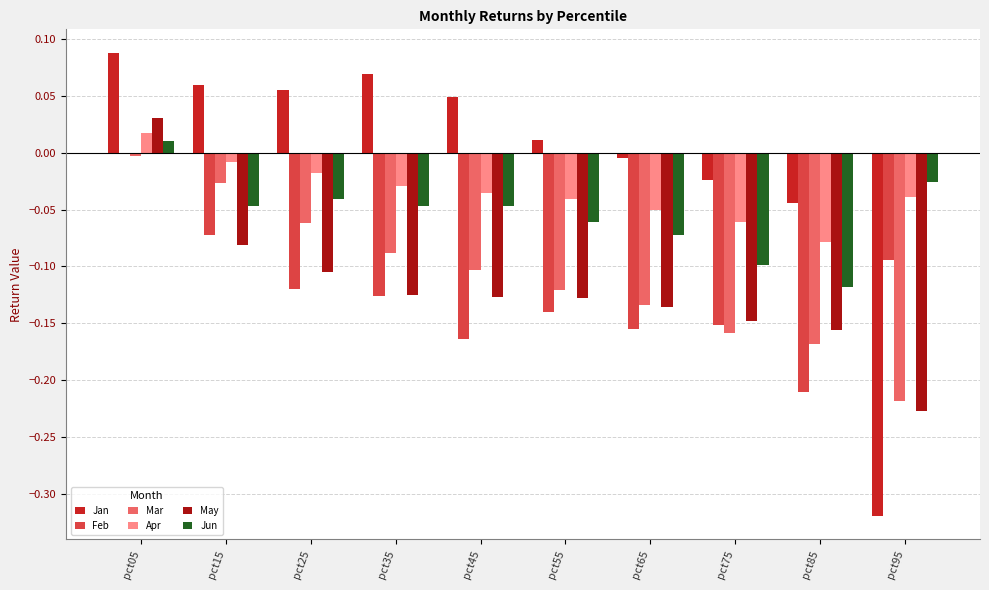

Are the bars horizontal?

No